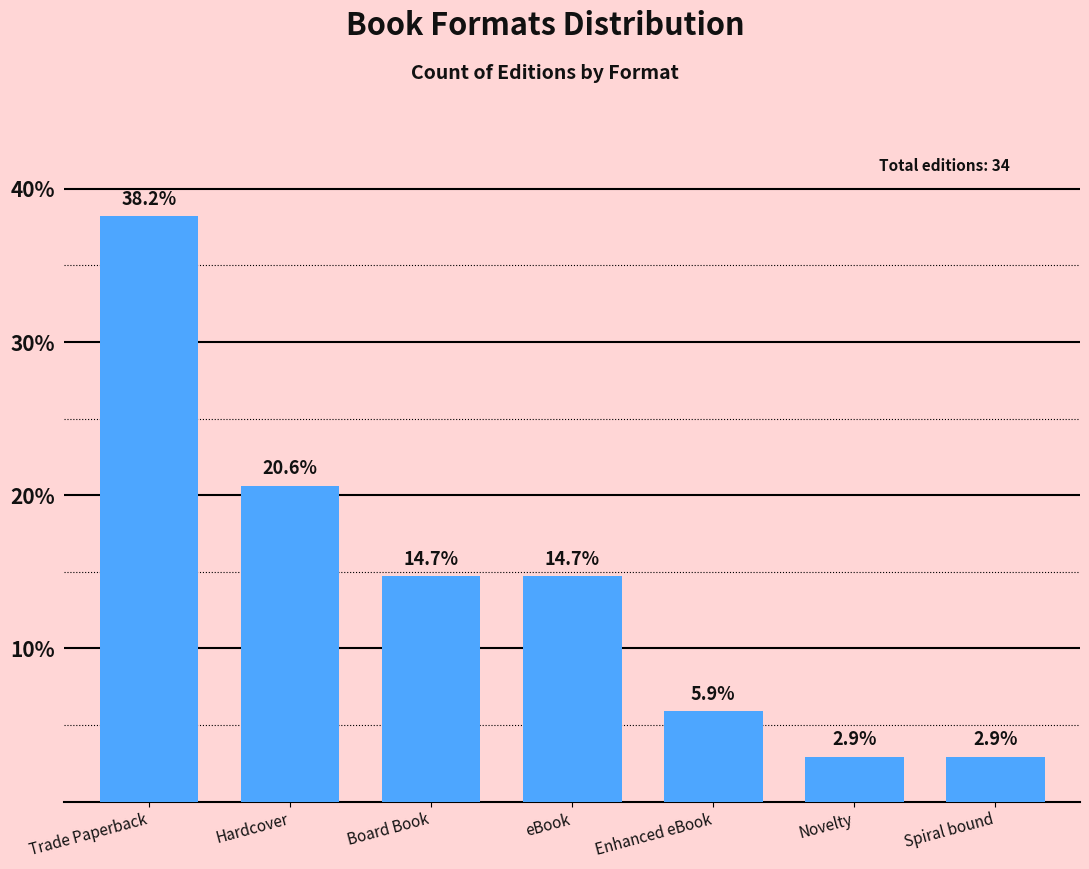

Approximately how many times larger is the value at eBook compared to Enhanced eBook?

2.5